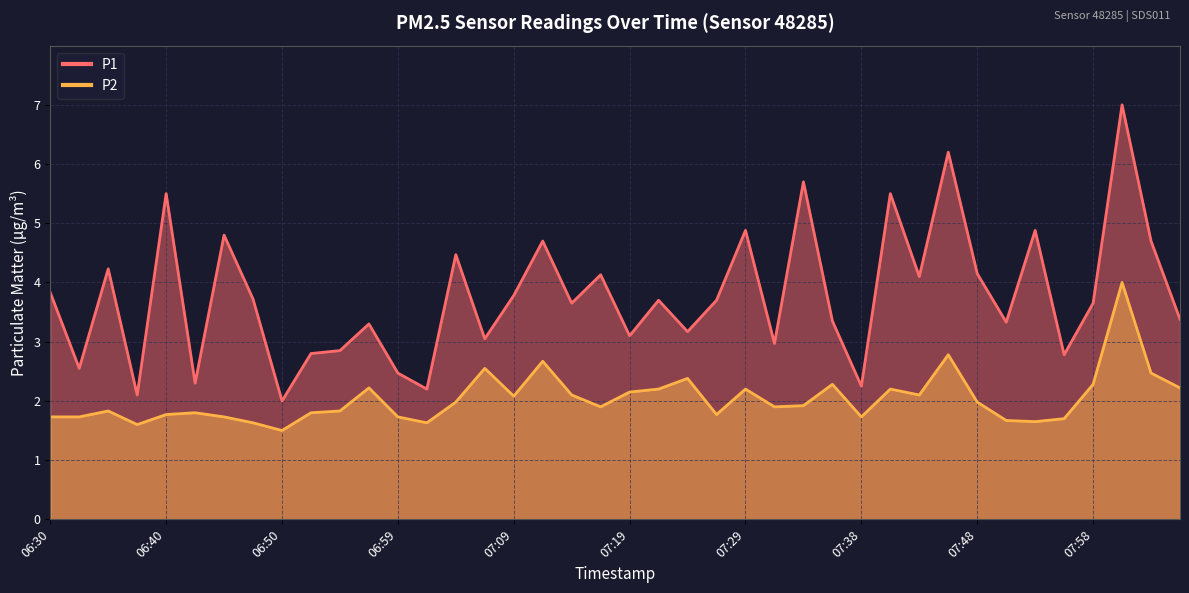

Reading left to right, transcribe all the data shown in this chart.

P1: 3.8	2.5	4.2	2.1	5.5	2.3	4.8	3.7	2.0	2.8	2.9	3.3	2.5	2.2	4.5	3.0	3.8	4.7	3.6	4.1	3.1	3.7	3.2	3.7	4.9	3.0	5.7	3.4	2.2	5.5	4.1	6.2	4.2	3.3	4.9	2.8	3.6	7.0	4.7	3.4
P2: 1.7	1.7	1.8	1.6	1.8	1.8	1.7	1.6	1.5	1.8	1.8	2.2	1.7	1.6	2.0	2.5	2.1	2.7	2.1	1.9	2.1	2.2	2.4	1.8	2.2	1.9	1.9	2.3	1.7	2.2	2.1	2.8	2.0	1.7	1.6	1.7	2.3	4.0	2.5	2.2